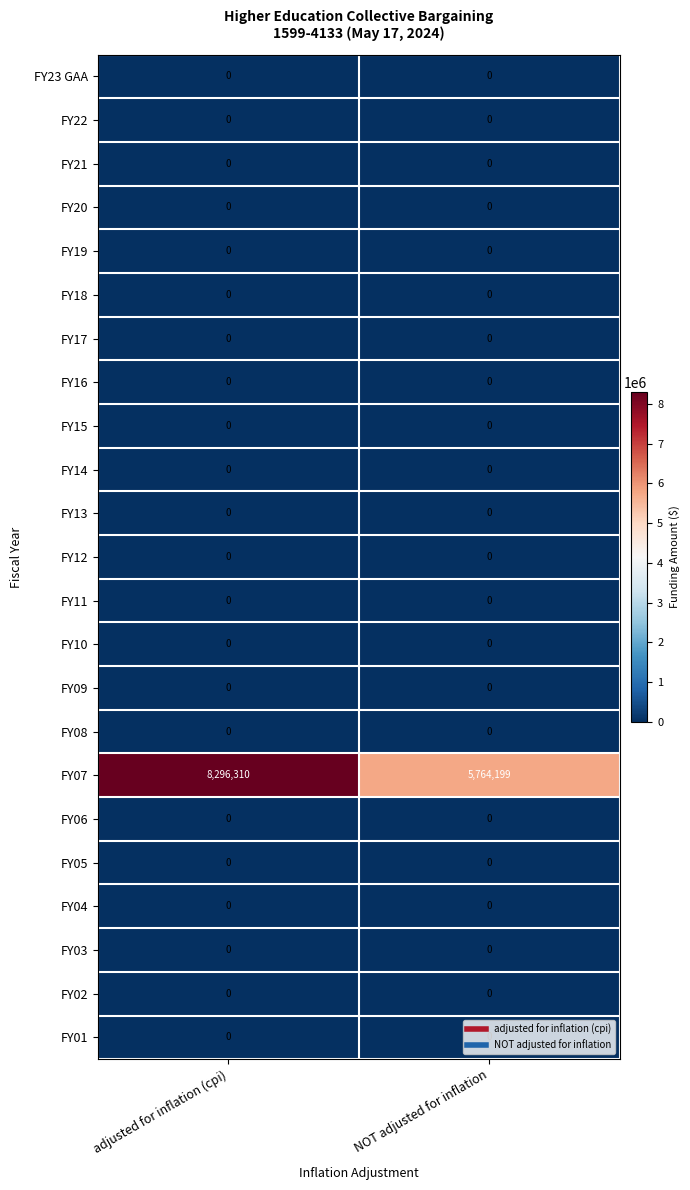

Count the number of categories in the chart.

2